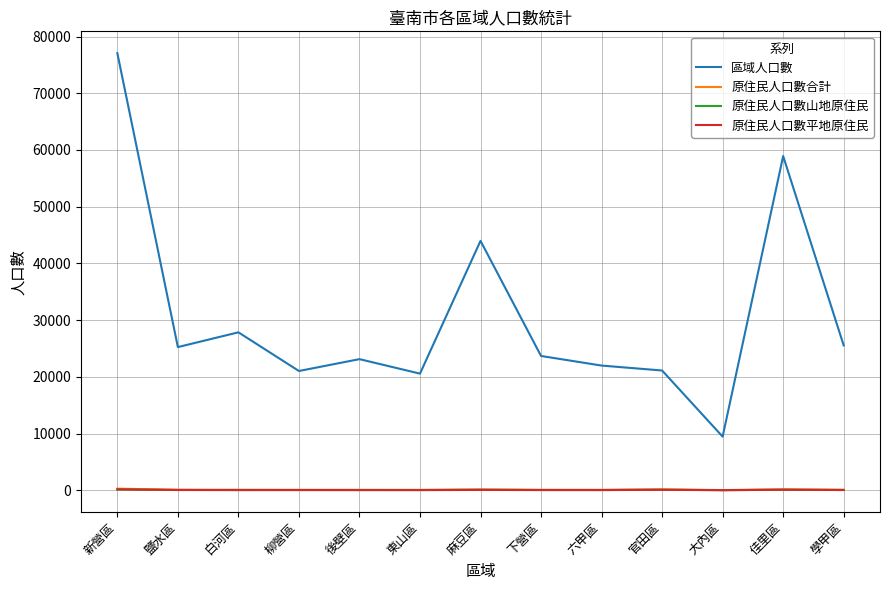

True or false: 區域人口數 and 原住民人口數平地原住民 cross at least once.

False